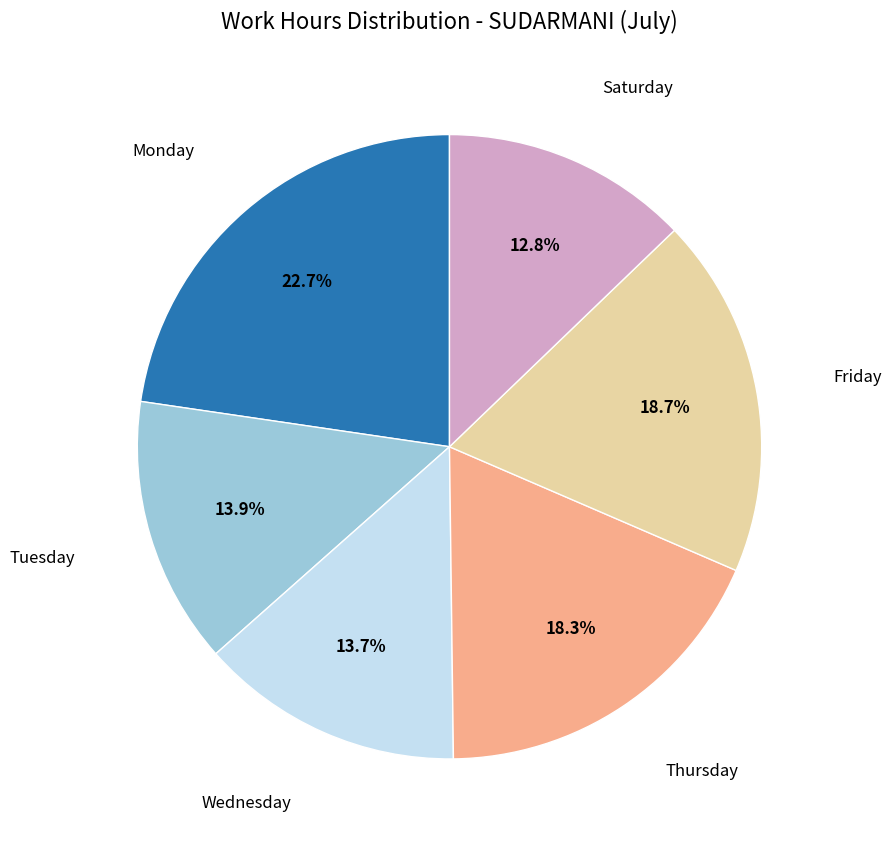

Is there any slice that represents more than half of the pie?

No